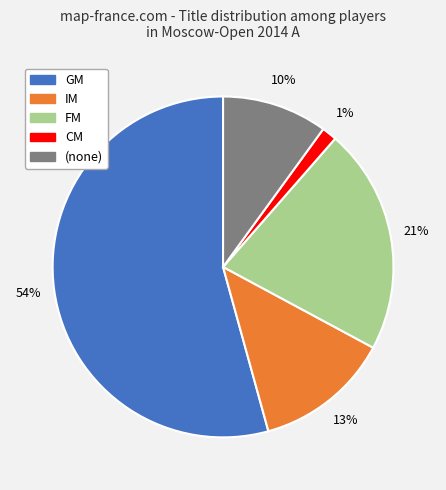

How many slices are in this pie chart?

5